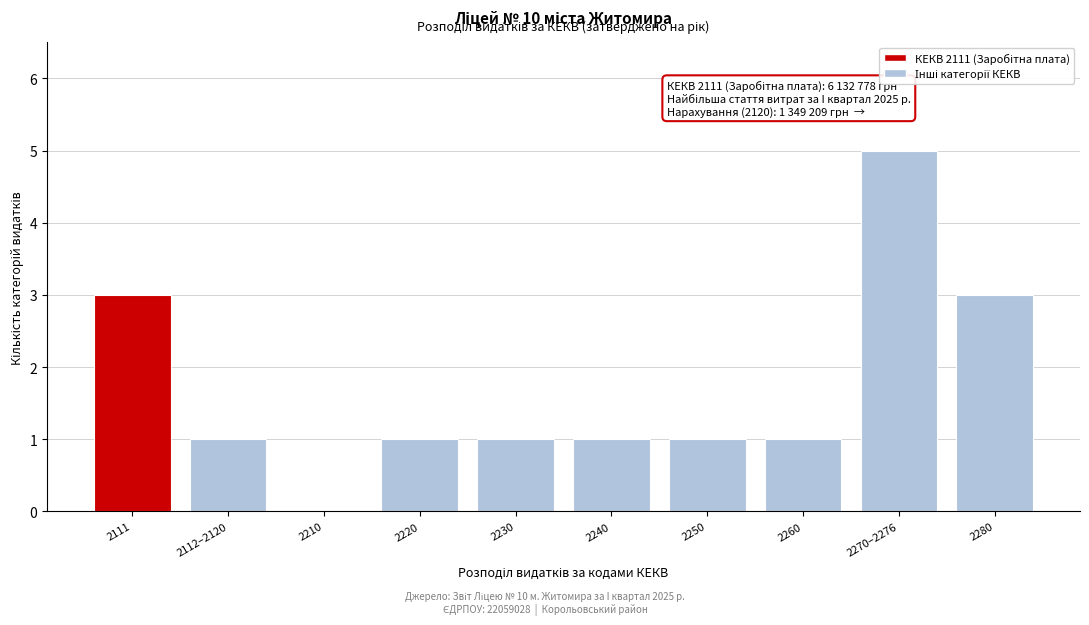

Reading right to left, transcribe all the data shown in this chart.

2280=3	2270–2276=5	2260=1	2250=1	2240=1	2230=1	2220=1	2210=0	2112–2120=1	2111=3